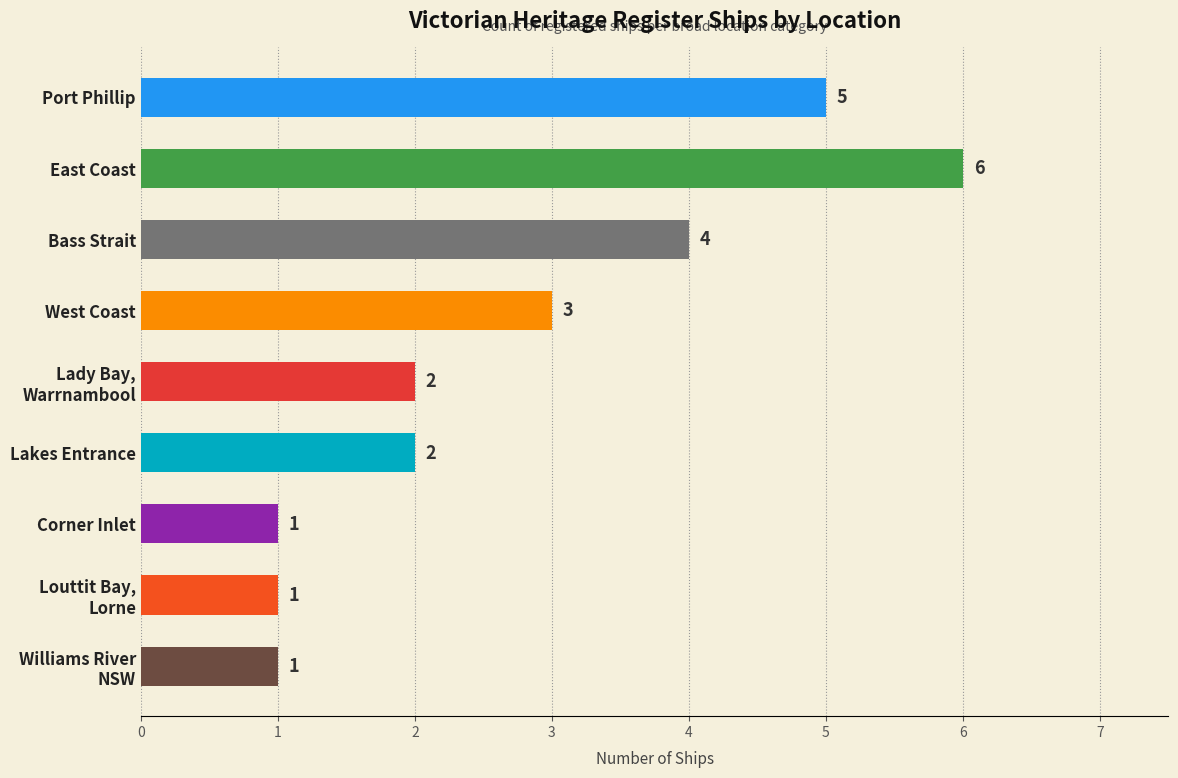

What value does the data have at Port Phillip?

5